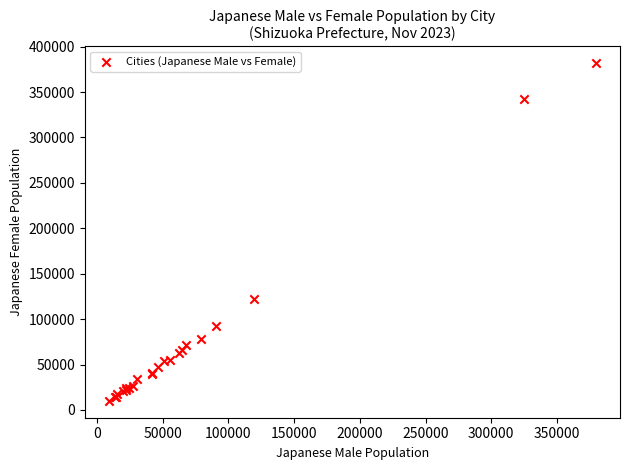

What Y value in the scatter plot is closest to 195917?

121698